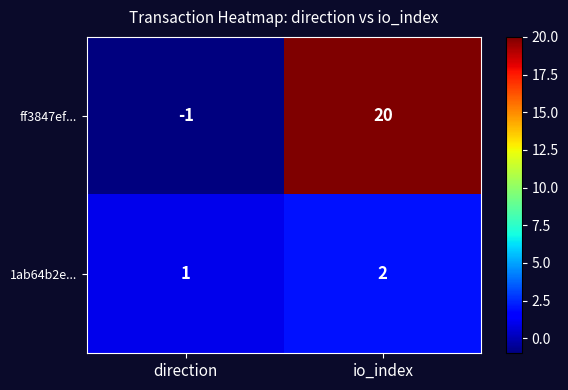

At which label is 1ab64b2e... closest to 1?

direction